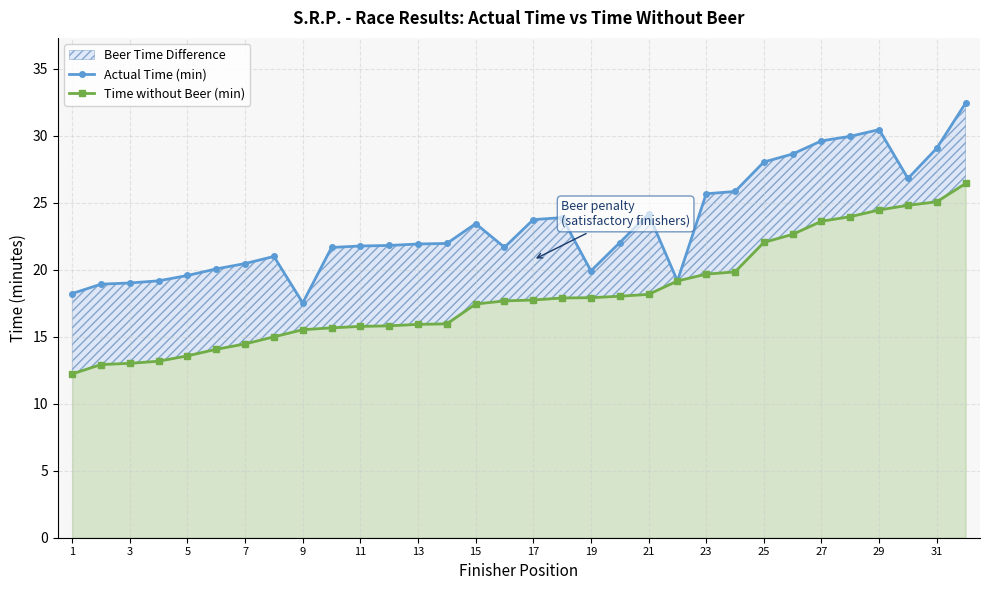

List the series in order of their peak value, lowest first.

Time without Beer (min), Actual Time (min)